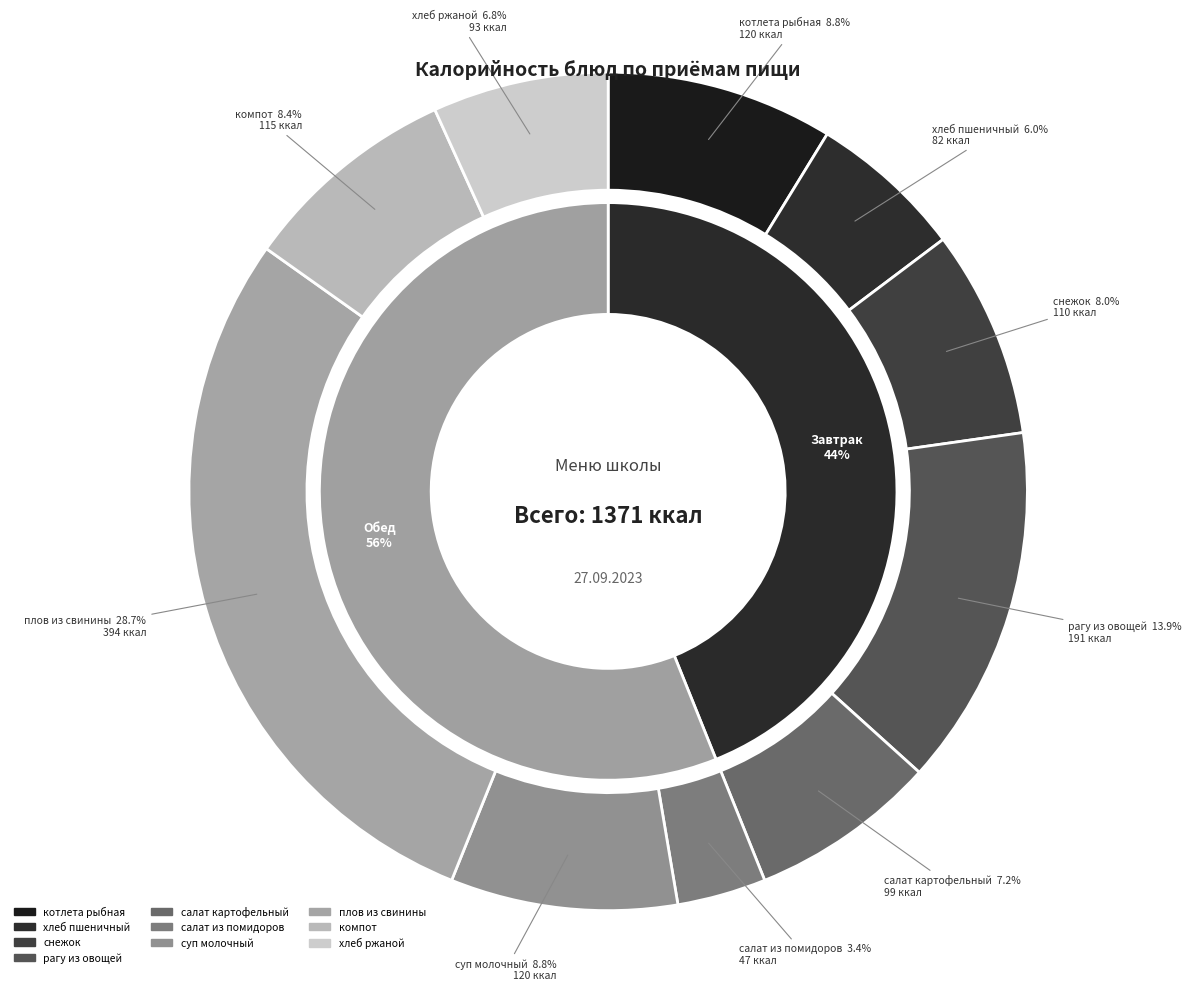

True or false: котлета рыбная accounts for 9% of the total.

True